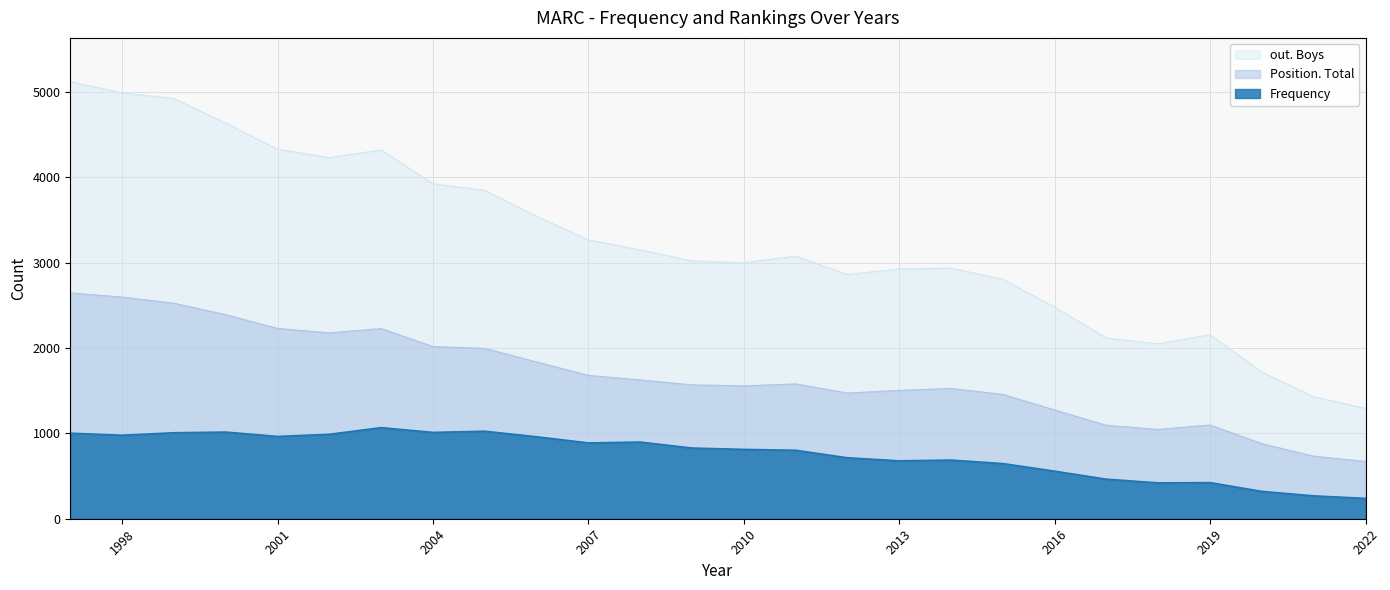

How many lines are shown in the chart?

3